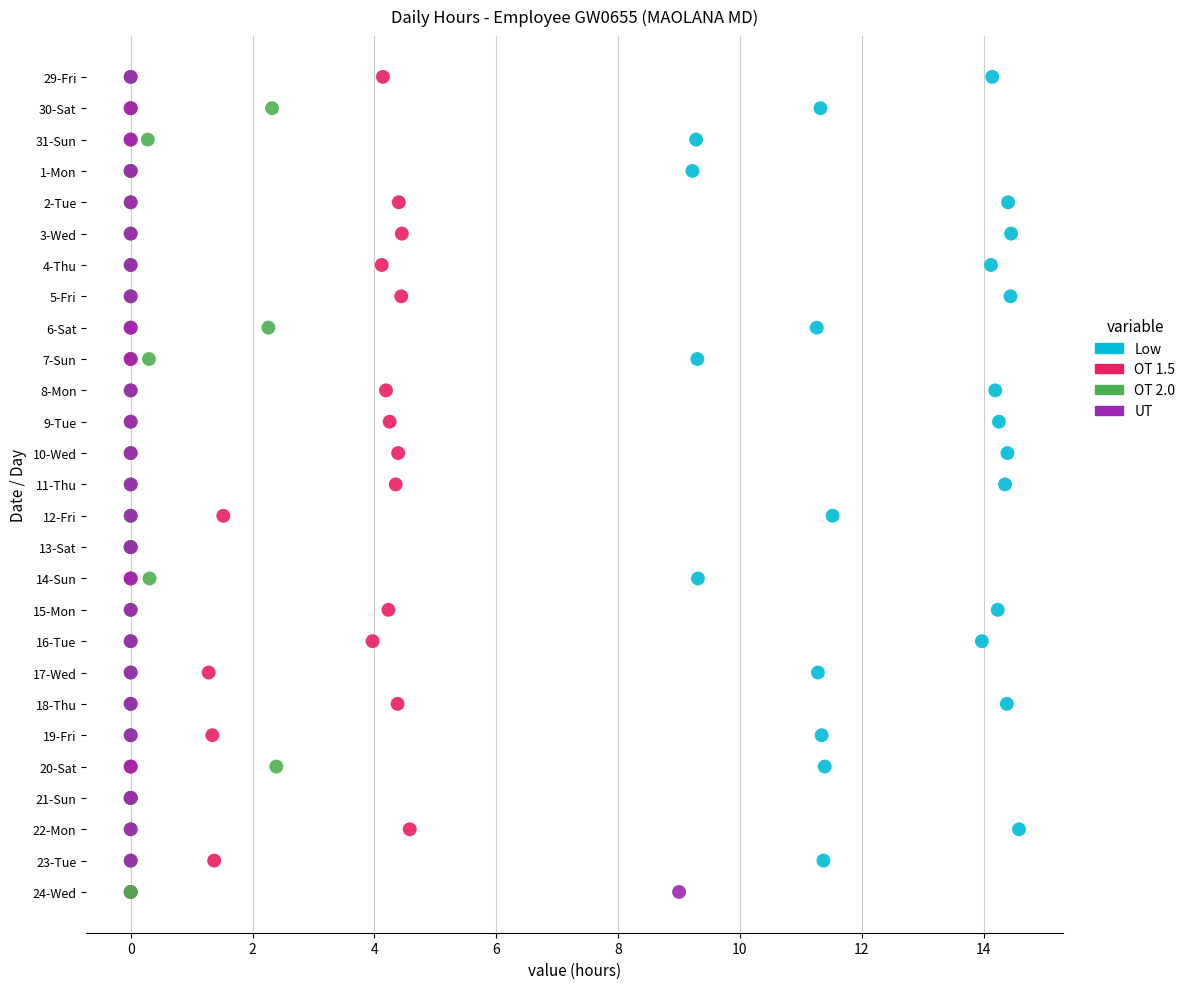

What are all the series names shown in the legend?

Low, OT 1.5, OT 2.0, UT